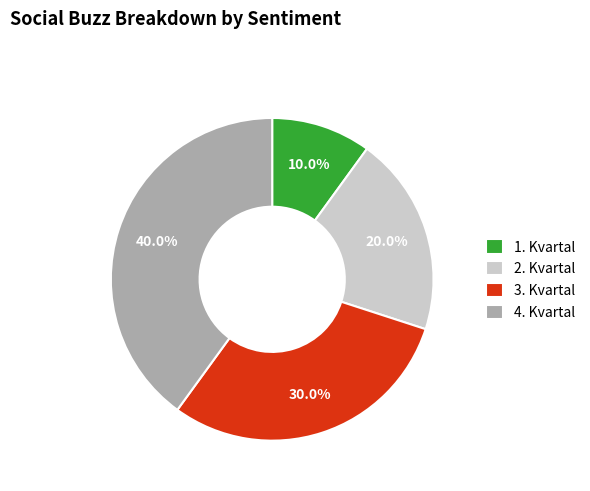

To the nearest percent, what is the difference between the 3. Kvartal and 1. Kvartal slice percentages?

20%